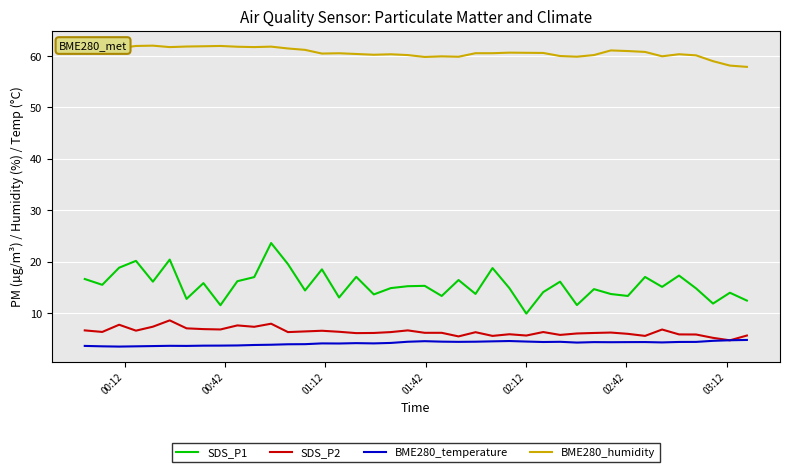

How many distinct data groups are displayed?

4